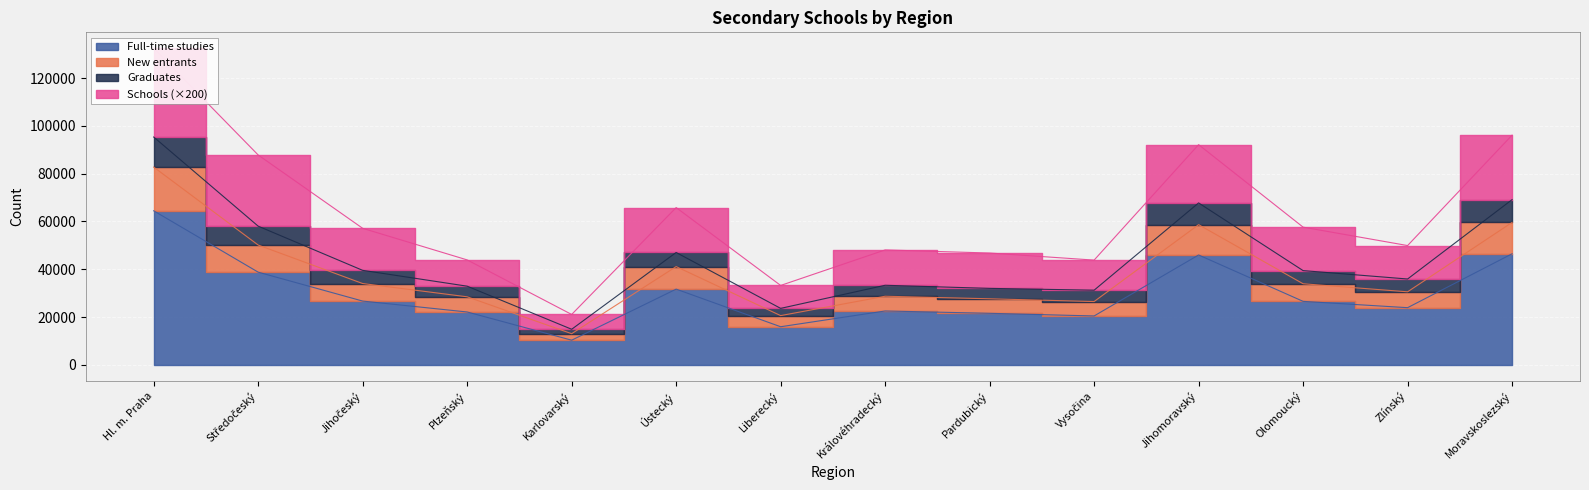

Between Liberecký and Královéhradecký, which series saw the biggest shift?

Schools